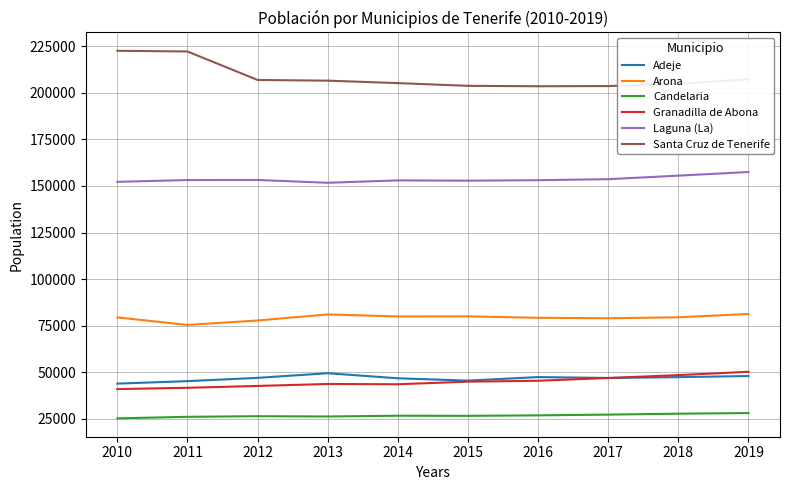

The value of Laguna (La) at 2014 is 153009. True or false?

True